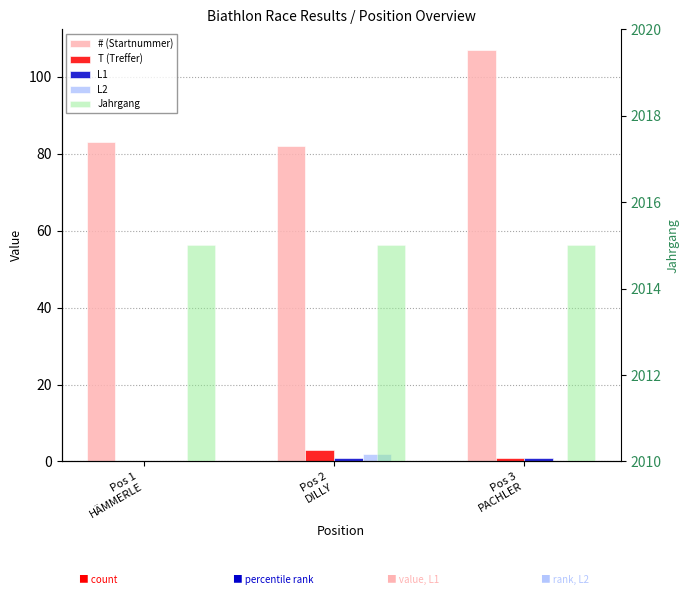

Between Pos 1
HÄMMERLE and Pos 2
DILLY, which is larger?

Pos 1
HÄMMERLE